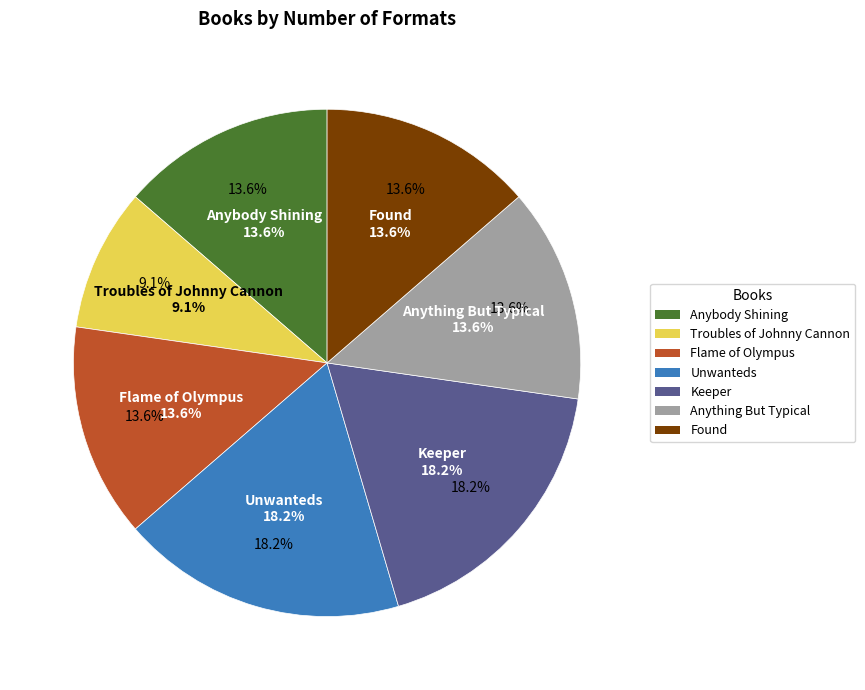

Which has a higher value, Anybody Shining or Troubles of Johnny Cannon?

Anybody Shining